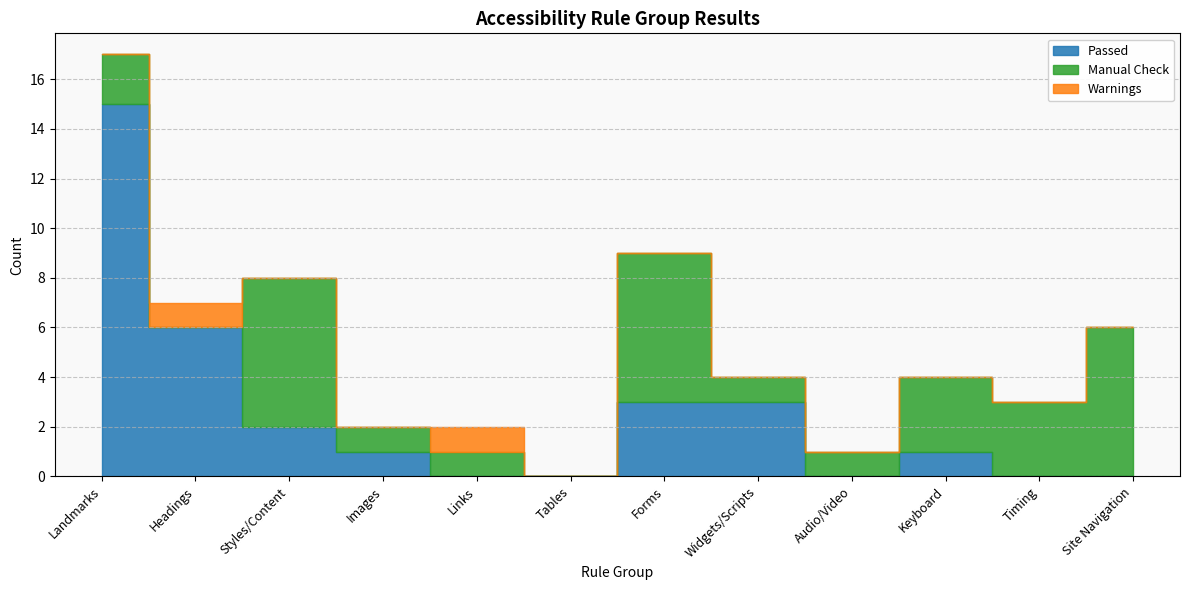

What position from the right is Images?

9